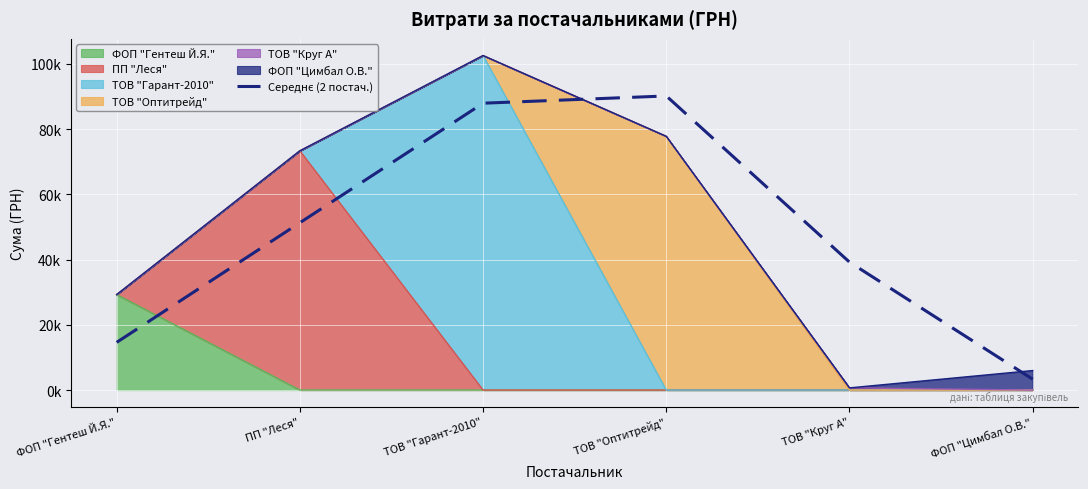

What is the value of the 2nd point from the left?

51318.5